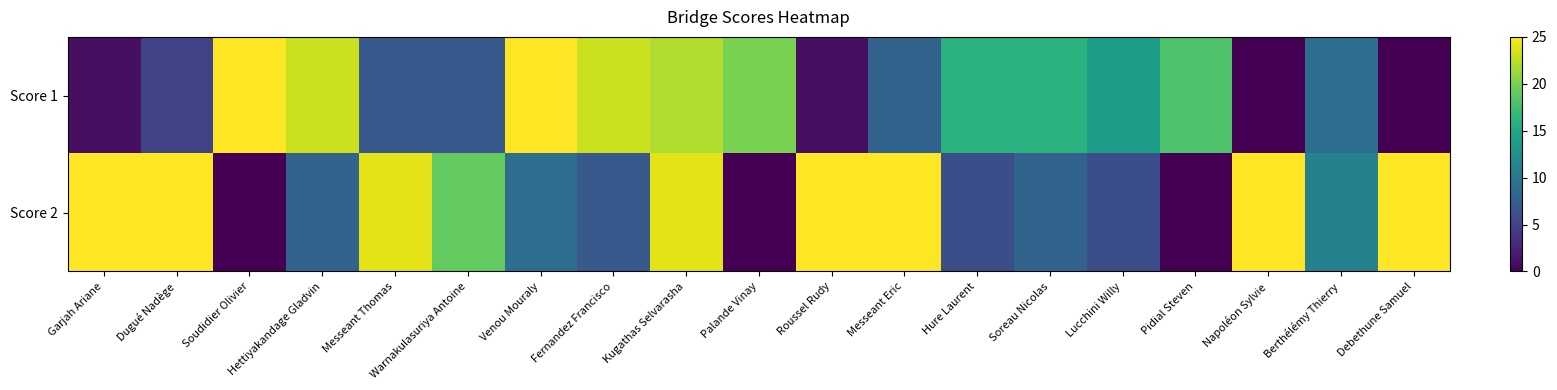

Which series has the largest total across all categories?

Score 2